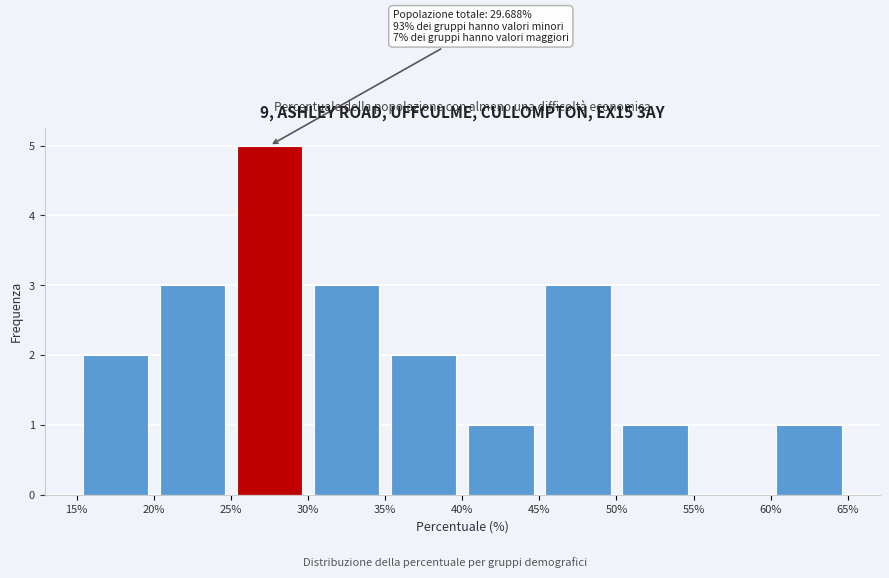

Which range on the x-axis has the tallest bar?

25% to 30%